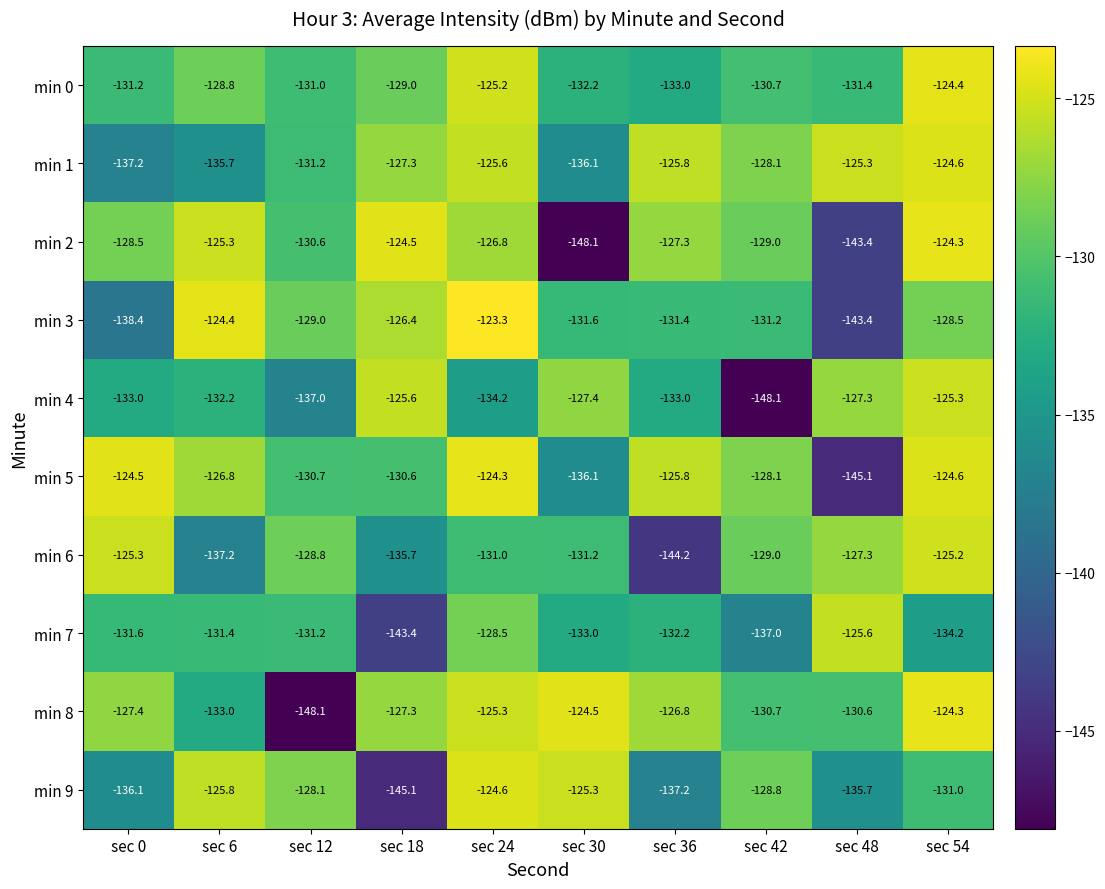

Is it true that min 9 equals -90.5 at sec 18?

False